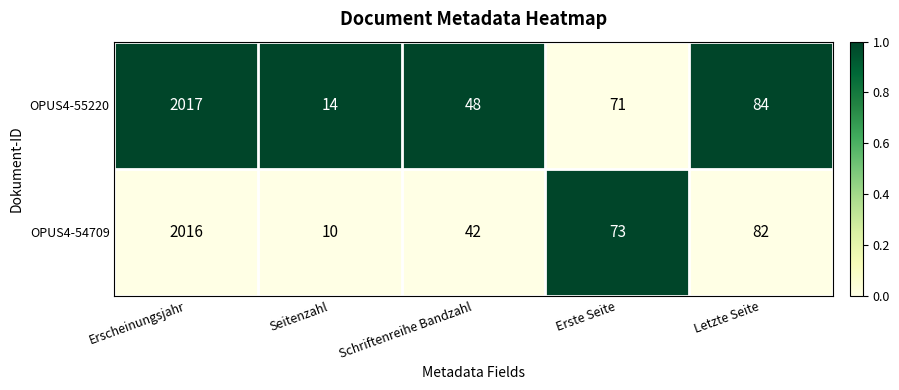

Which series has the largest total across all categories?

OPUS4-55220